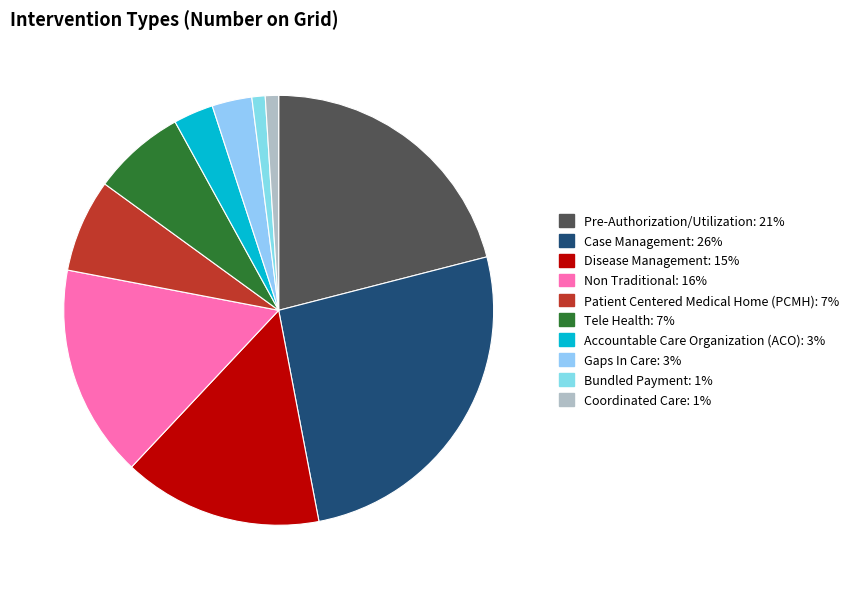

Rank the categories by value from lowest to highest.

Bundled Payment, Coordinated Care, Accountable Care Organization (ACO), Gaps In Care, Patient Centered Medical Home (PCMH), Tele Health, Disease Management, Non Traditional, Pre-Authorization/Utilization, Case Management